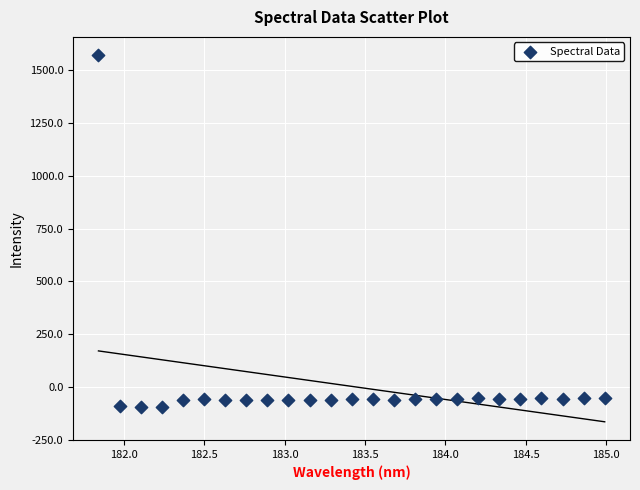

What is the range of X values (max minus min)?

3.1